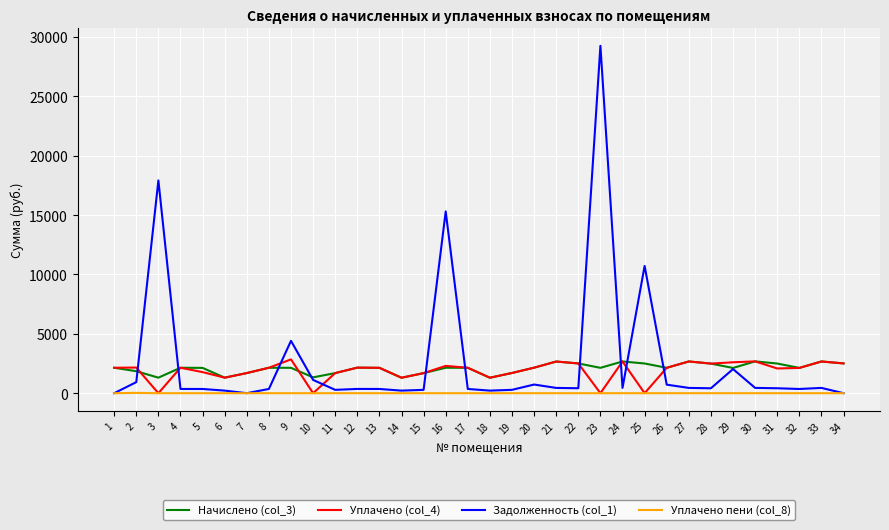

Is the value of Уплачено пени (col_8) at 2 greater than the value of Уплачено (col_4) at 30?

No